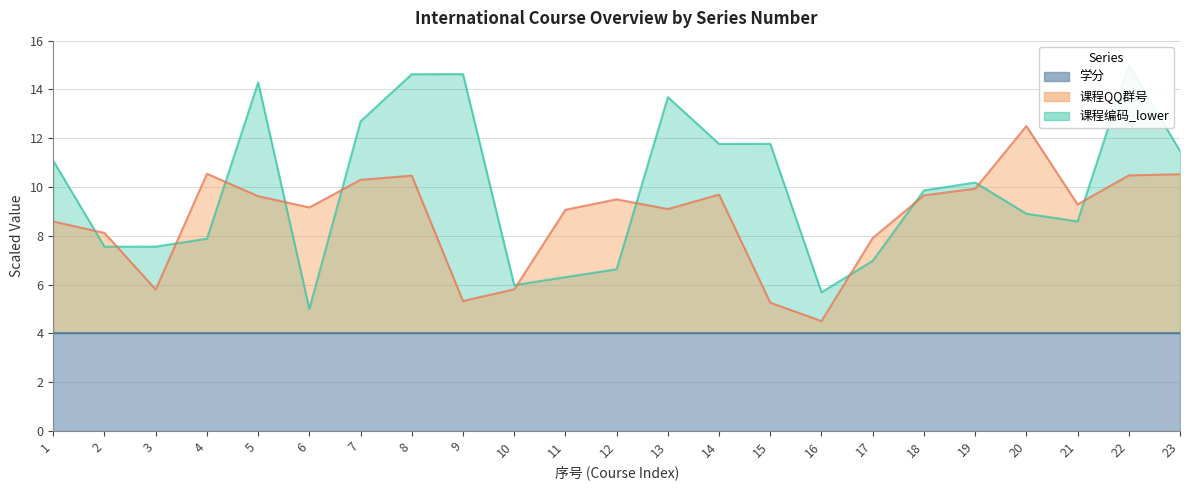

The value of 课程QQ群号 at 15 is 1.2. True or false?

False